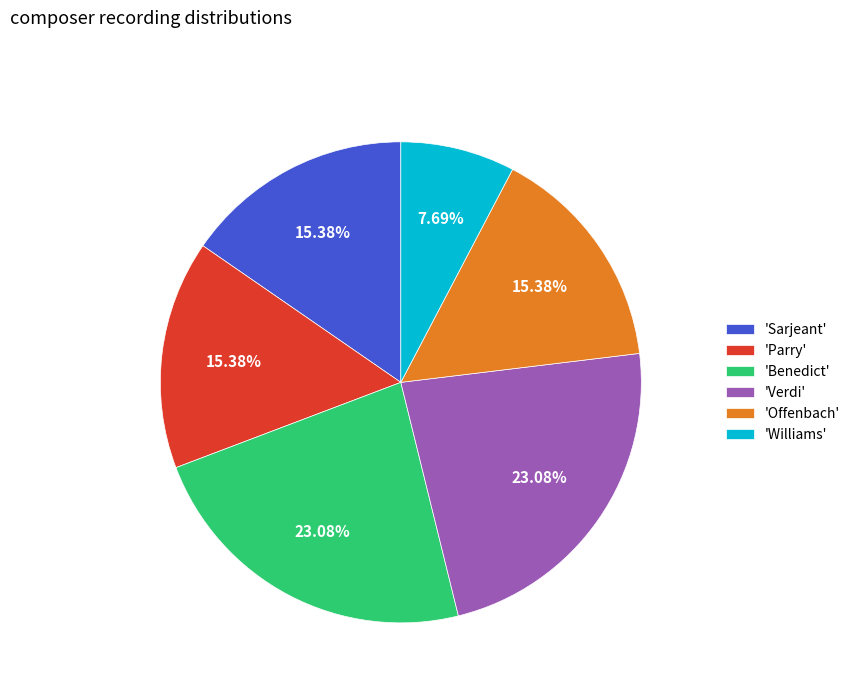

Do 'Williams' and 'Sarjeant' together represent more than half of the pie?

No